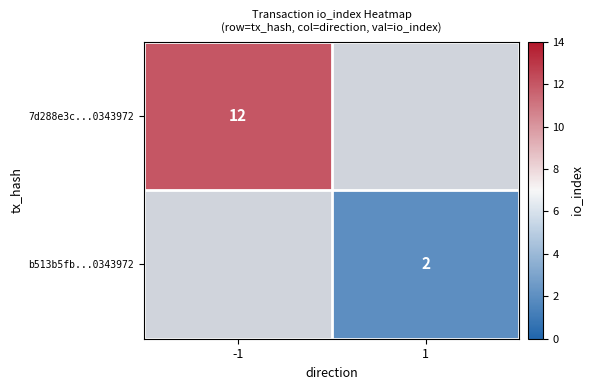

Count the number of categories in the chart.

2